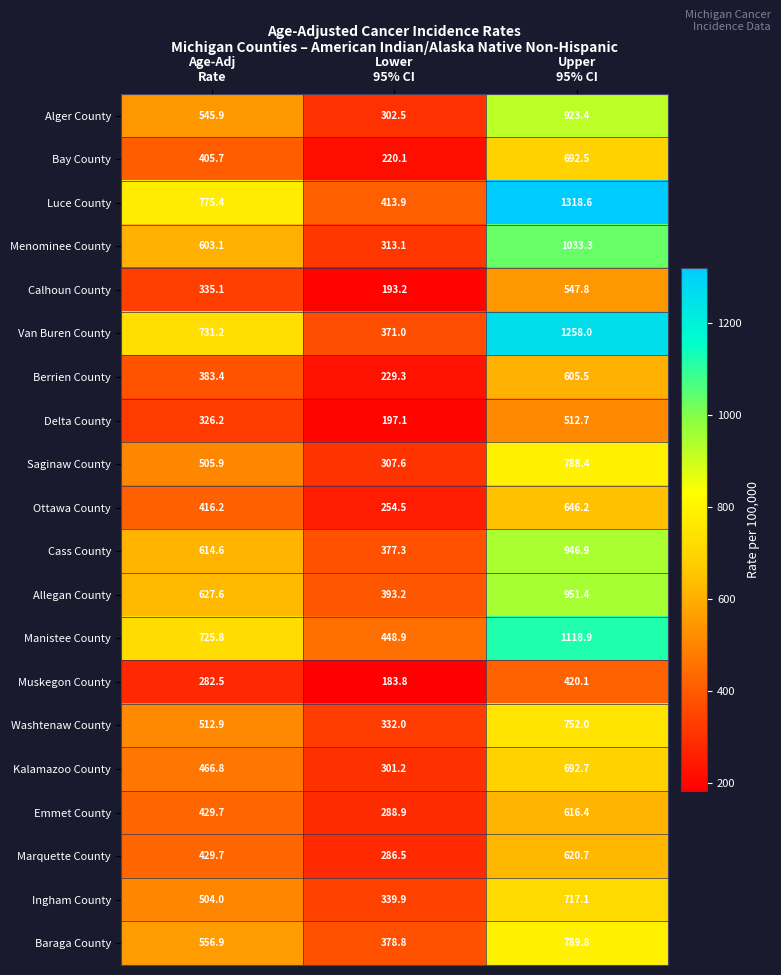

What is the sum of all Calhoun County values?

1076.1